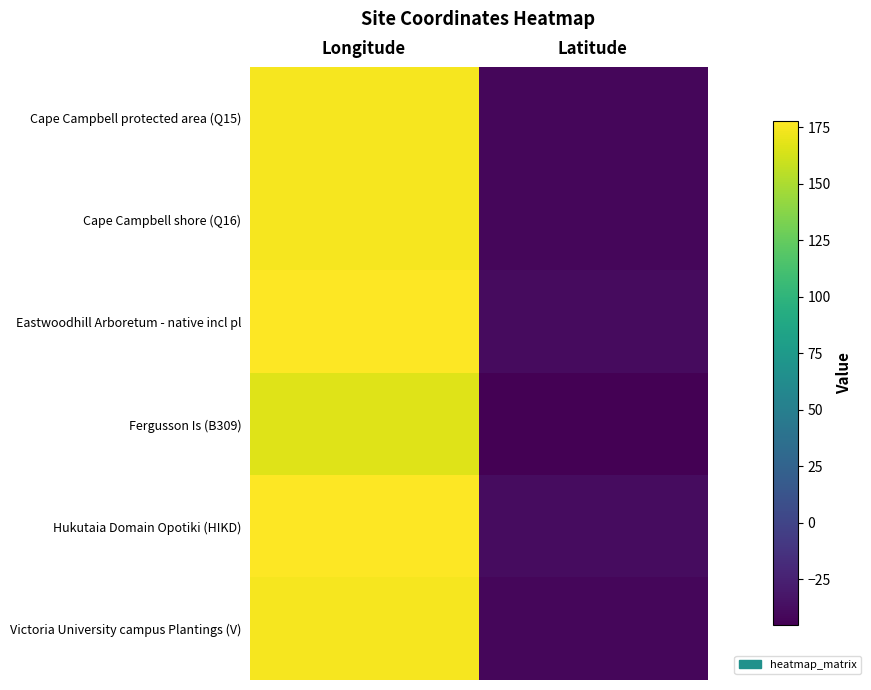

List the series in order of their peak value, highest first.

Eastwoodhill Arboretum - native incl pl, Hukutaia Domain Opotiki (HIKD), Victoria University campus Plantings (V), Cape Campbell protected area (Q15), Cape Campbell shore (Q16), Fergusson Is (B309)